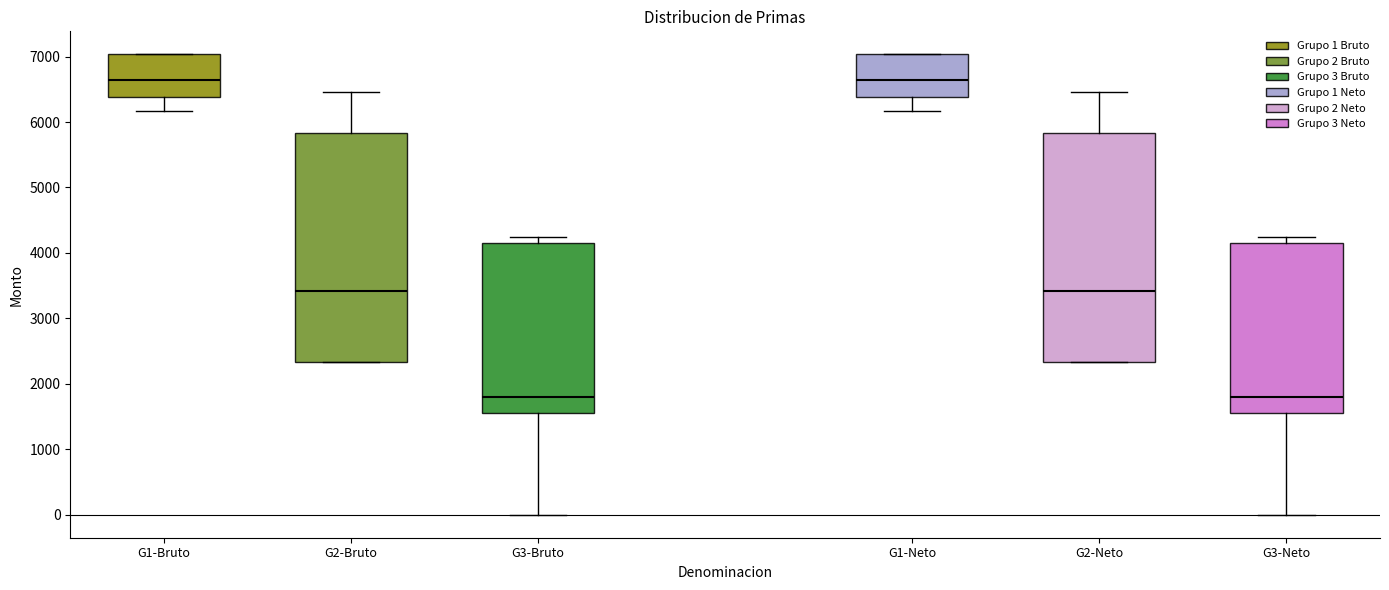

Where is the lower edge of the box for G1-Bruto on the y-axis? The values are not printed on the chart, so give them approximately, as read against the axis.

6400